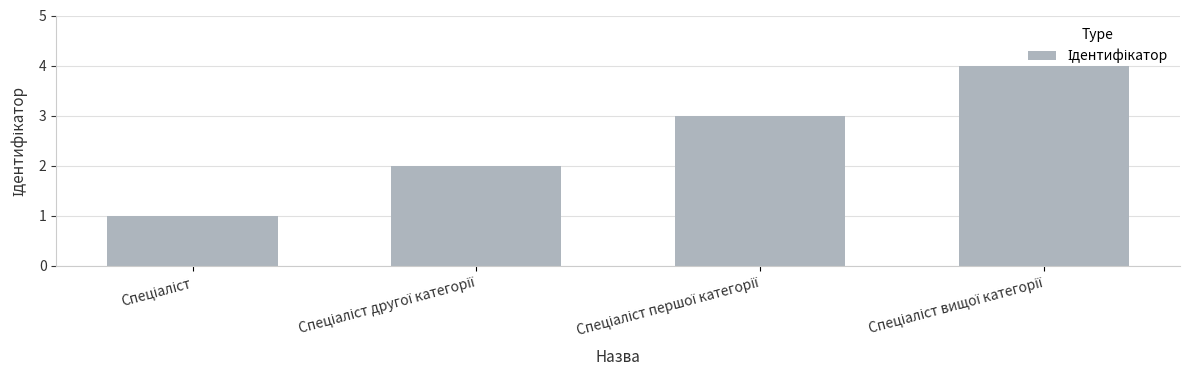

What is the difference between the maximum and minimum values?

3